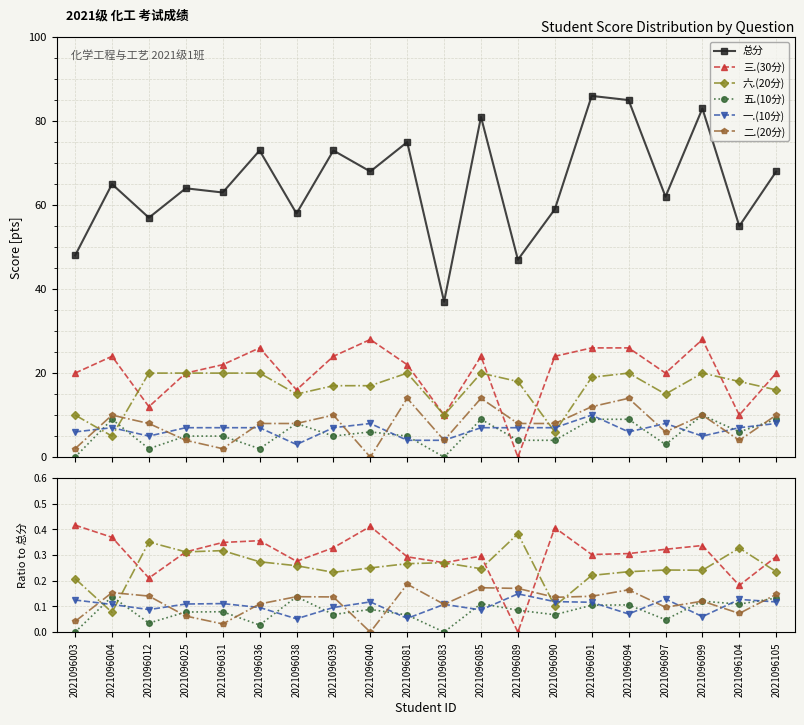

Which series has the largest total across all categories?

总分